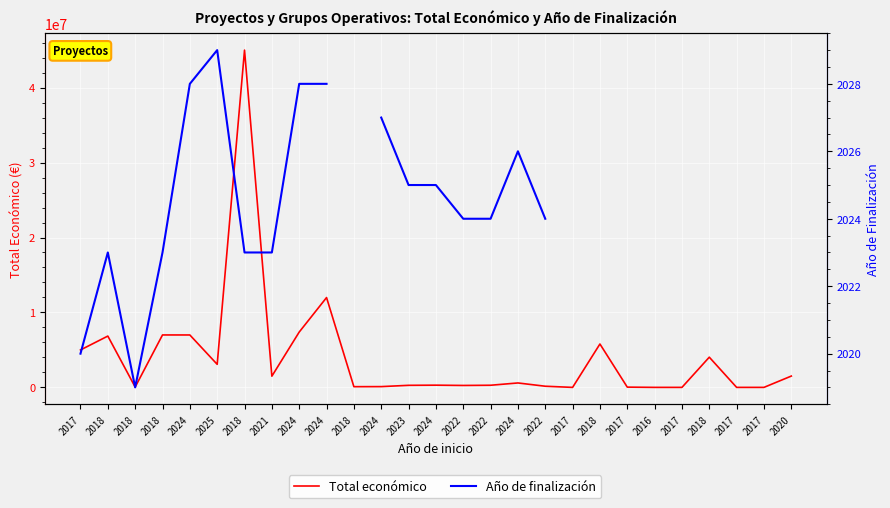

What is the minimum value shown in the chart?

2019.0